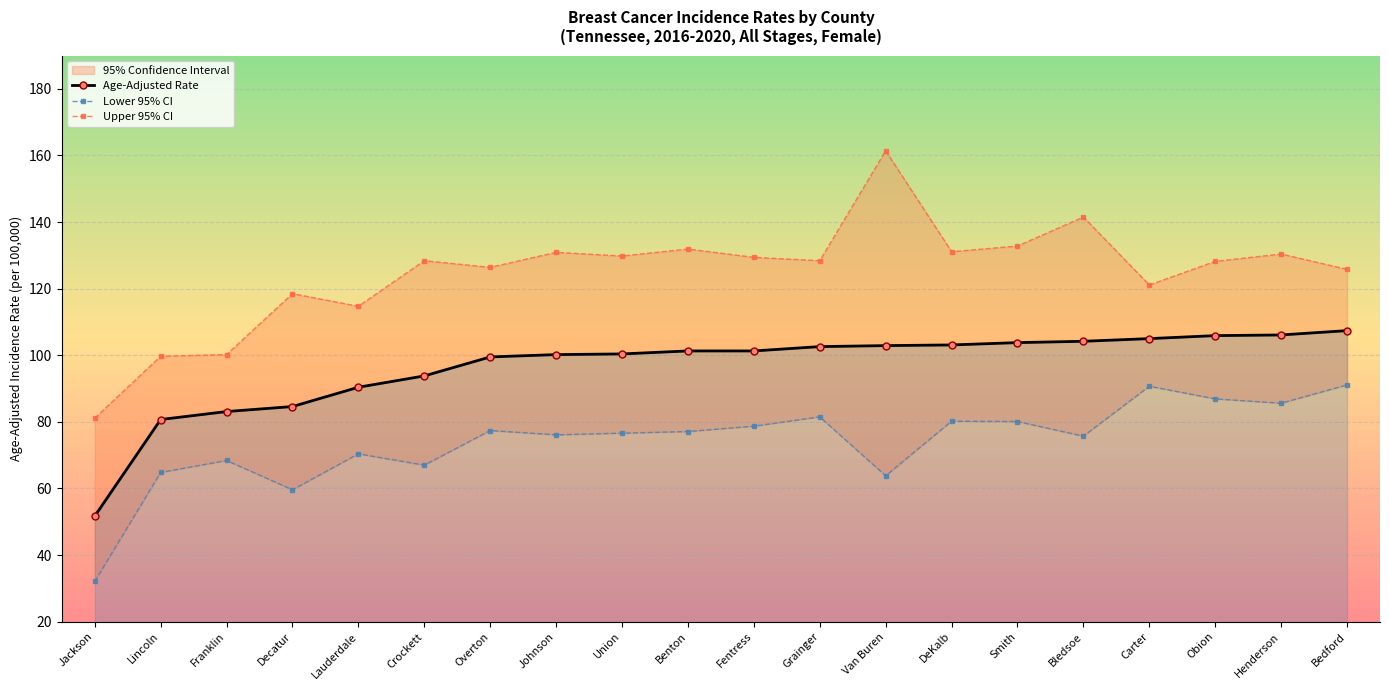

What is the difference between the Age-Adjusted Rate values at Obion and Lincoln?

25.2